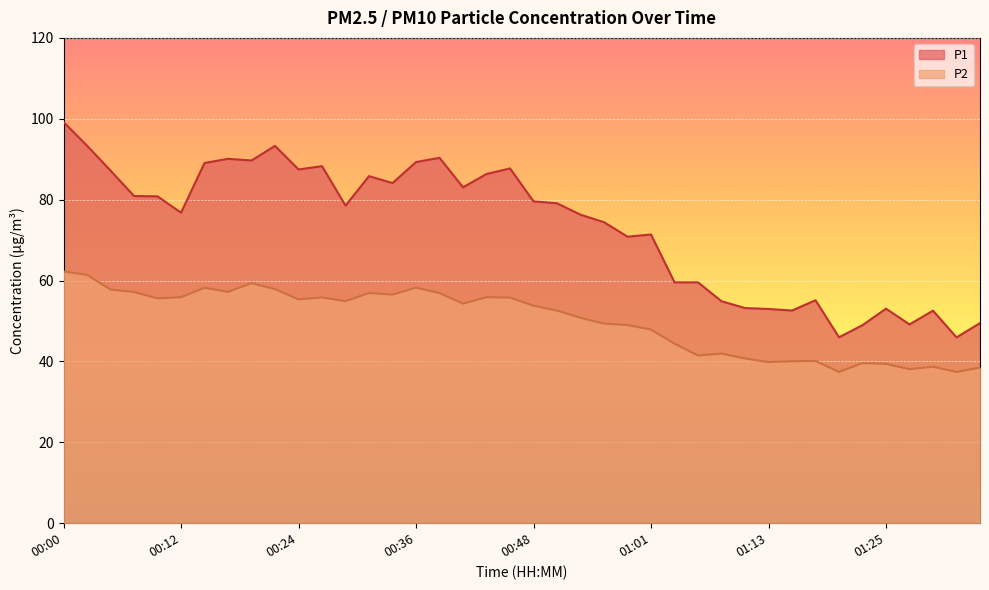

How many values in the P2 series exceed 54?

20